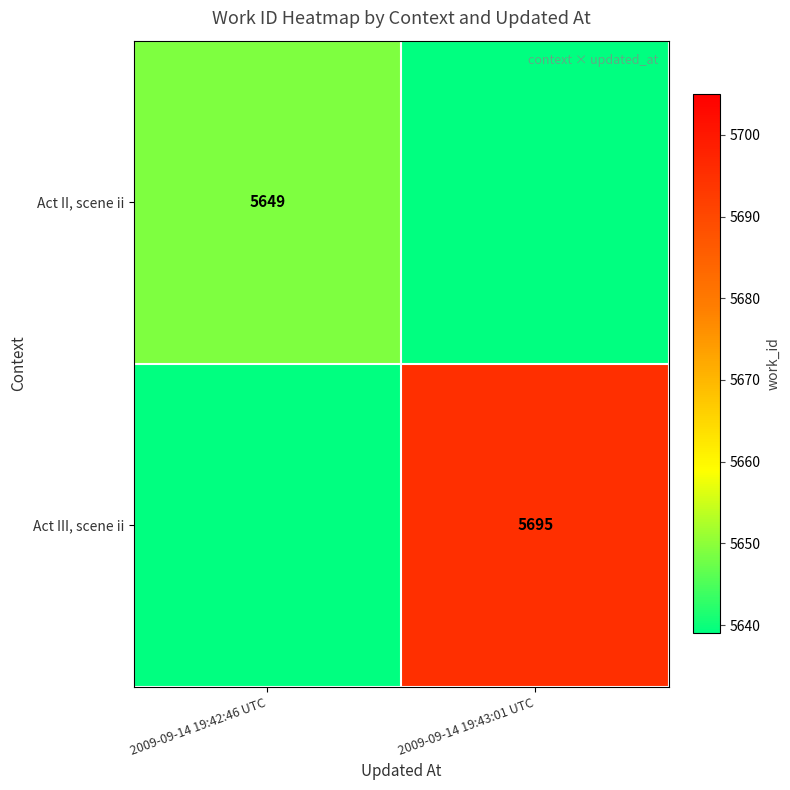

Is the value of Act III, scene ii at 2009-09-14 19:43:01 UTC greater than the value of Act II, scene ii at 2009-09-14 19:42:46 UTC?

Yes